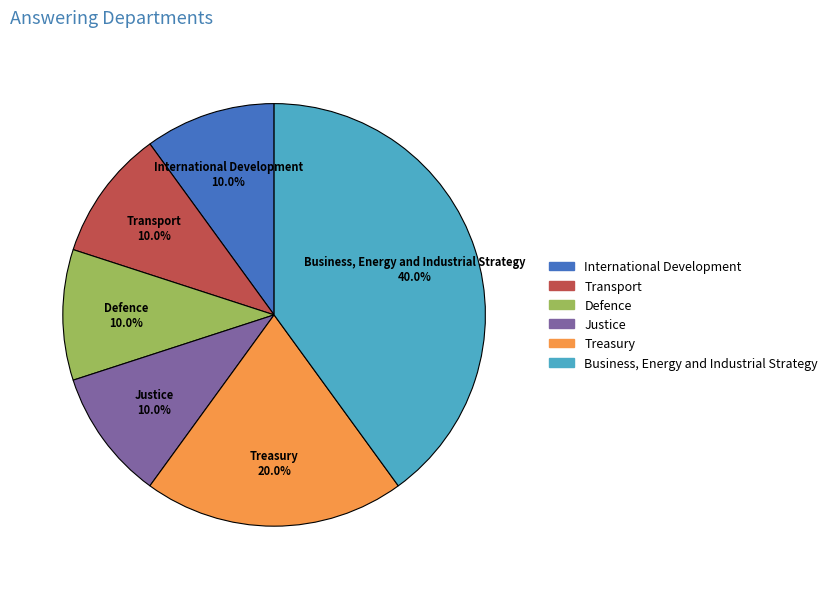

The Transport slice represents 10% of the pie. True or false?

True